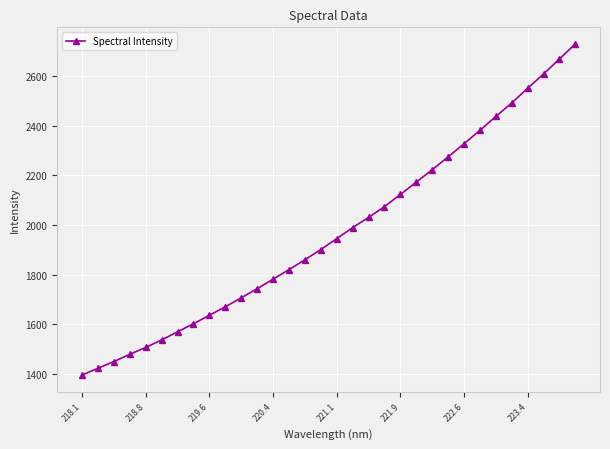

True or false: the data has more than 2 interior local peaks.

False